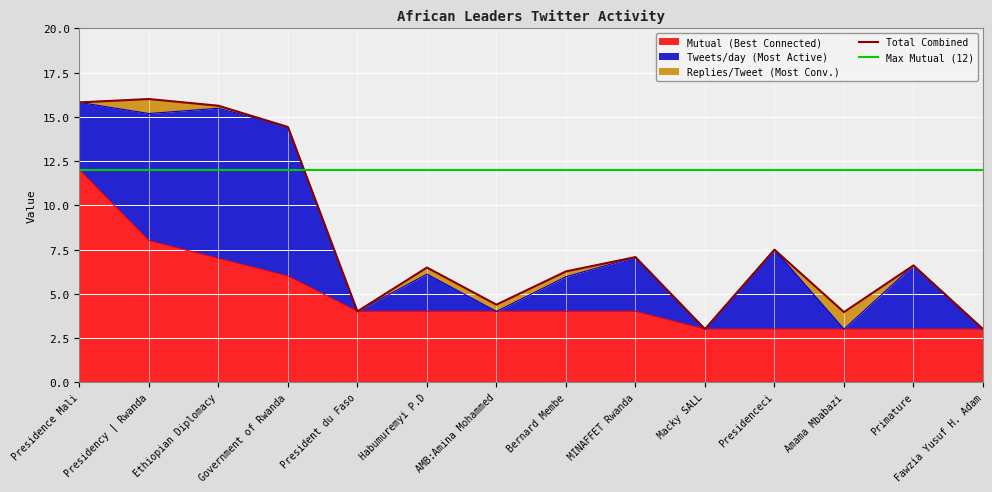

What is the minimum value shown in the chart?

3.0